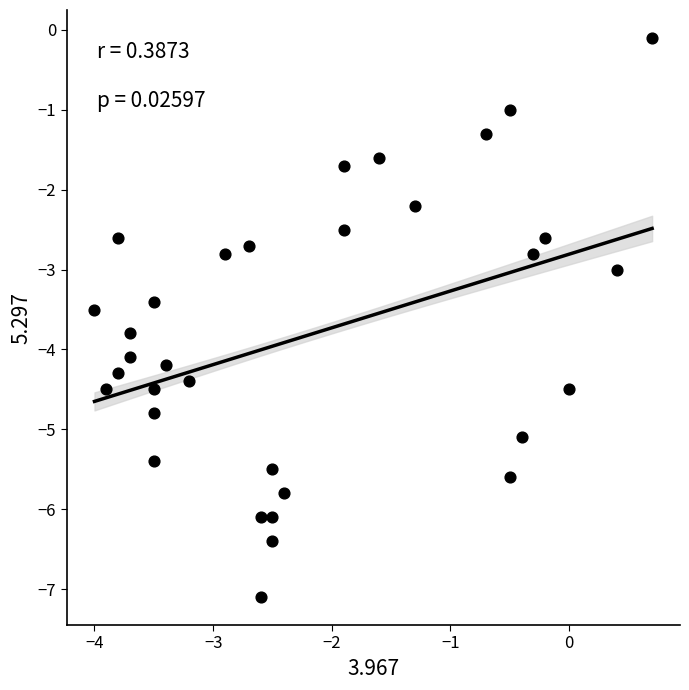

What is the range of Y values (max minus min)?

7.0